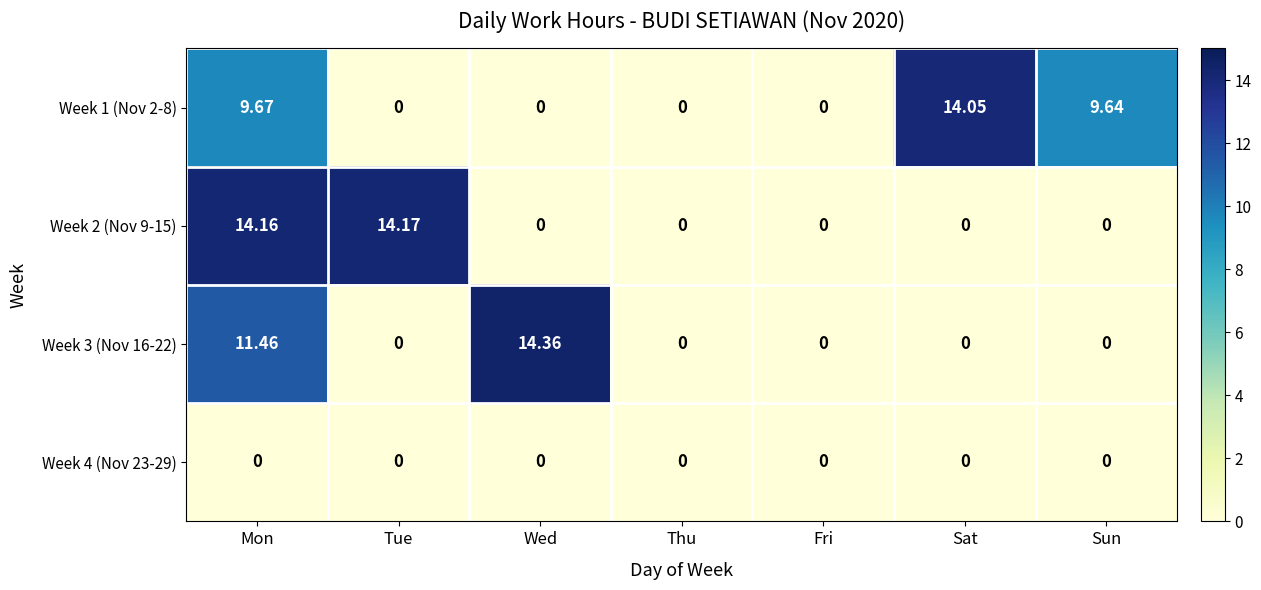

Which series has the widest spread of values?

Week 3 (Nov 16-22)